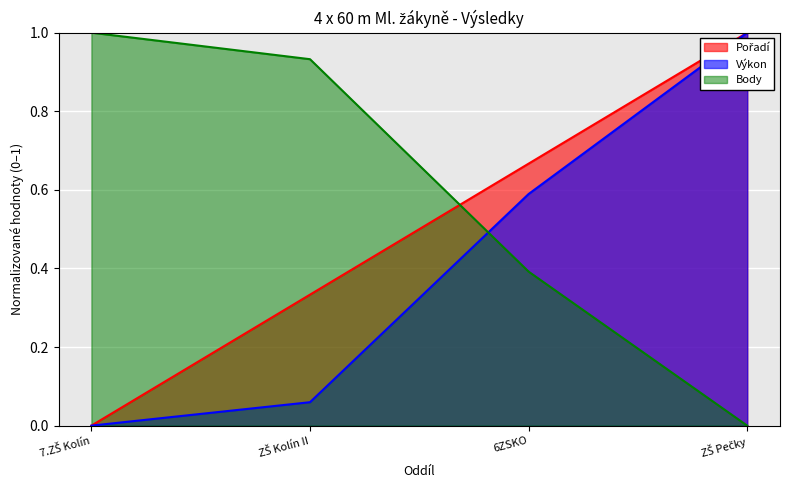

List the labels in order of Body value, smallest first.

ZŠ Pečky, 6ZSKO, ZŠ Kolín II, 7.ZŠ Kolín